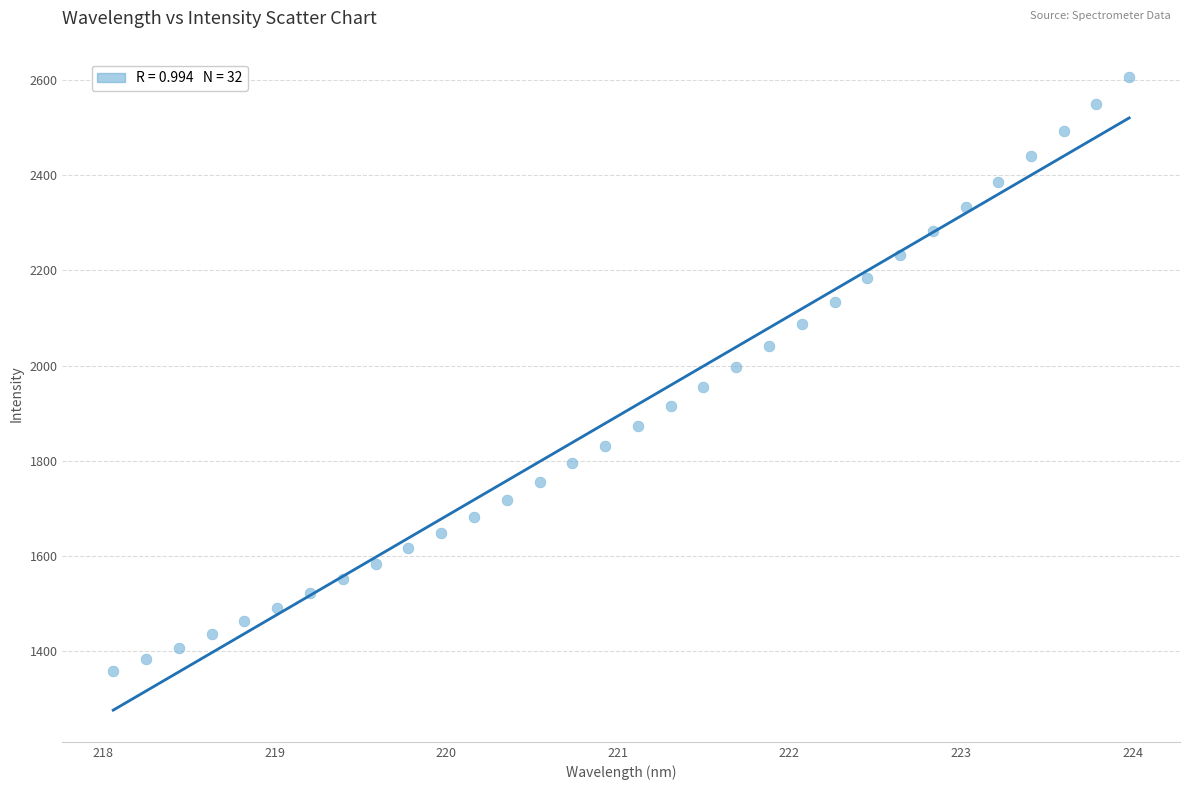

What is the range of Y values (max minus min)?

1250.4